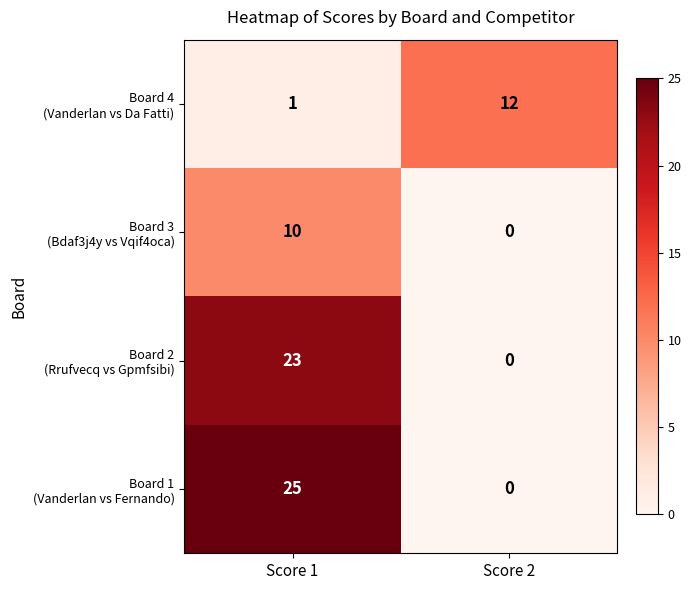

At which category is the sum across all series the highest?

Score 1